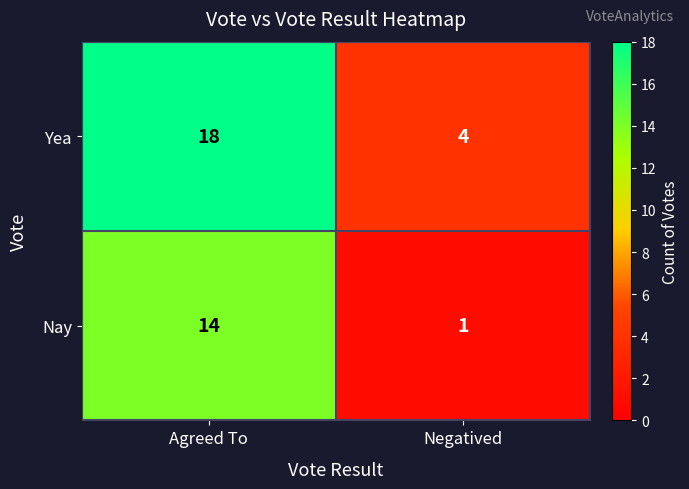

Is it true that Yea equals 2 at Negatived?

False